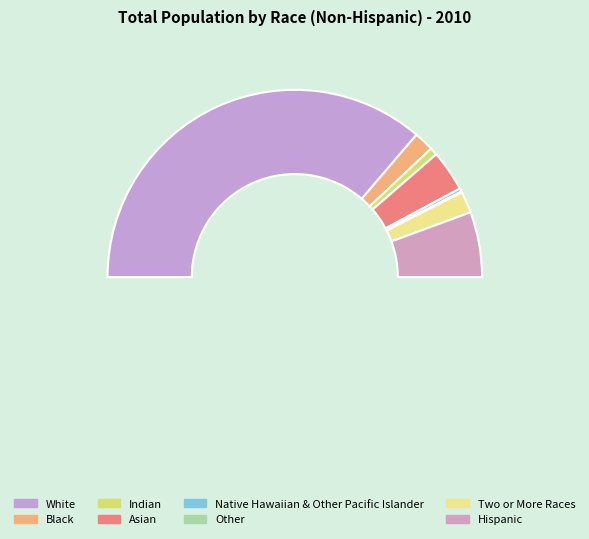

Which slice is the smallest?

Other